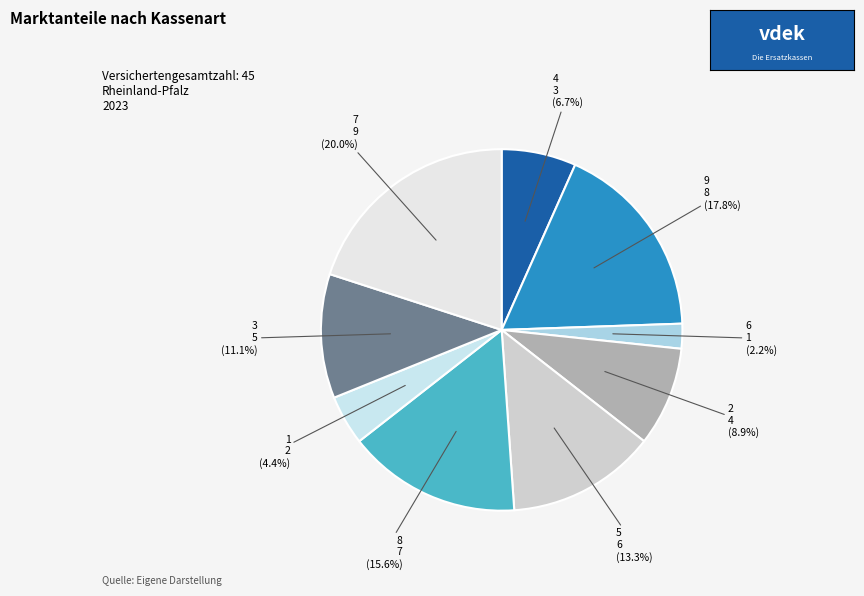

Is it true that 1 is 12% of the pie?

False